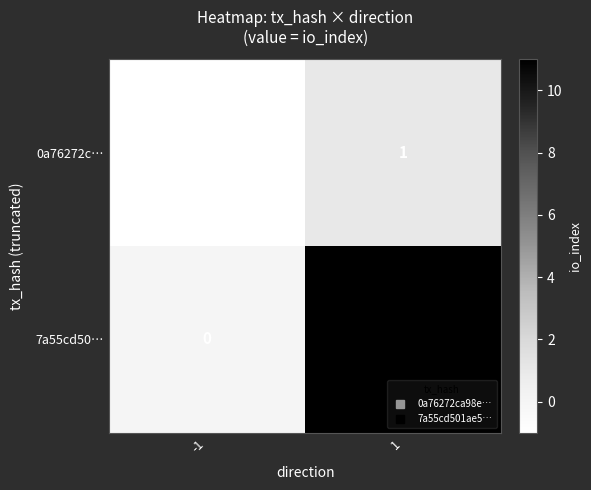

What is the greatest value displayed?

11